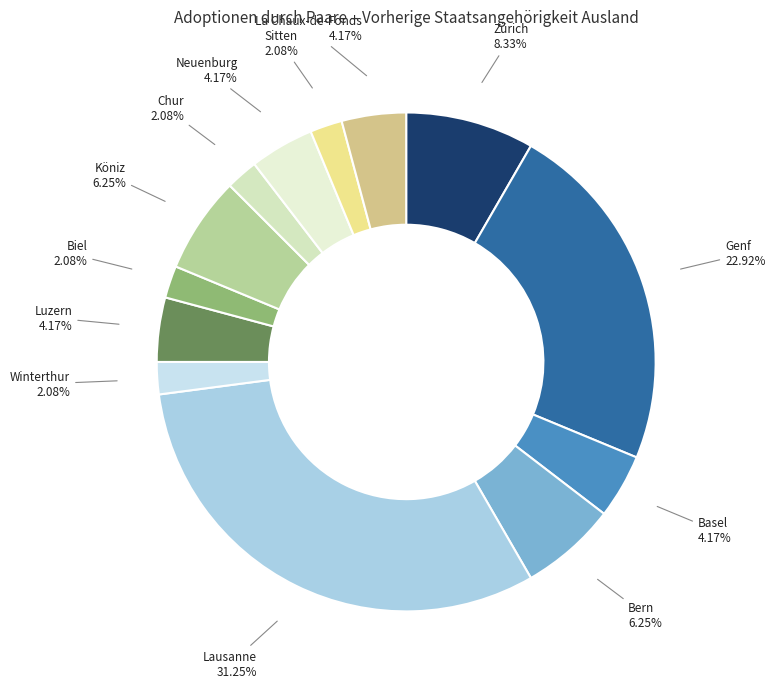

Count the number of slices in the pie.

13